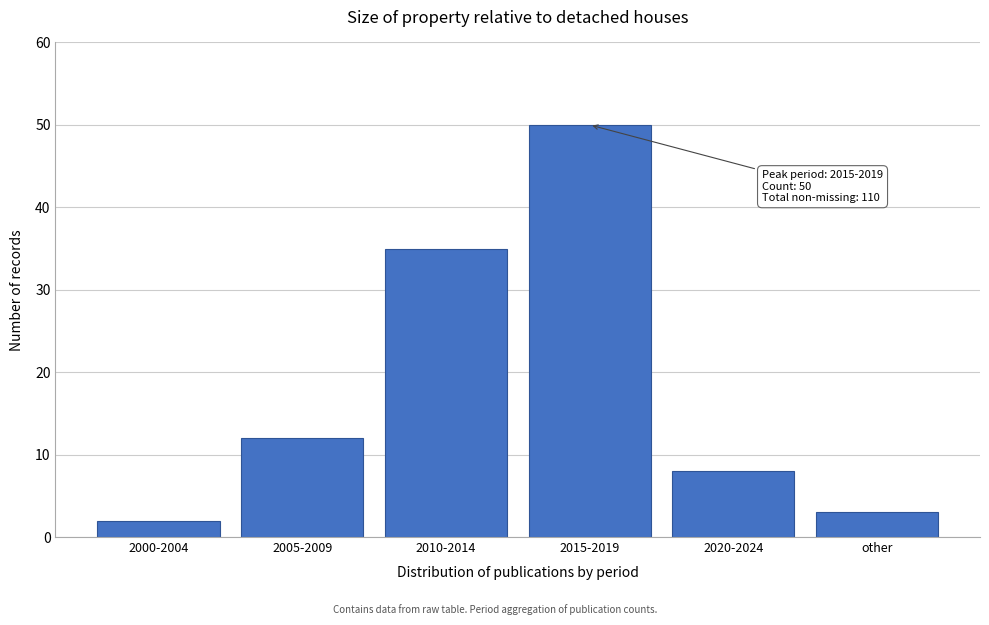

Reading left to right, list all the values displayed in this chart.

2000-2004=2	2005-2009=12	2010-2014=35	2015-2019=50	2020-2024=8	other=3